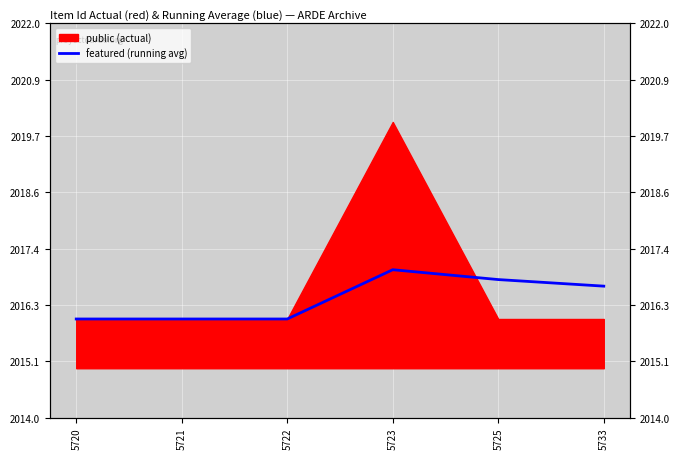

Is it true that the value at 5723 is 2990.0?

False